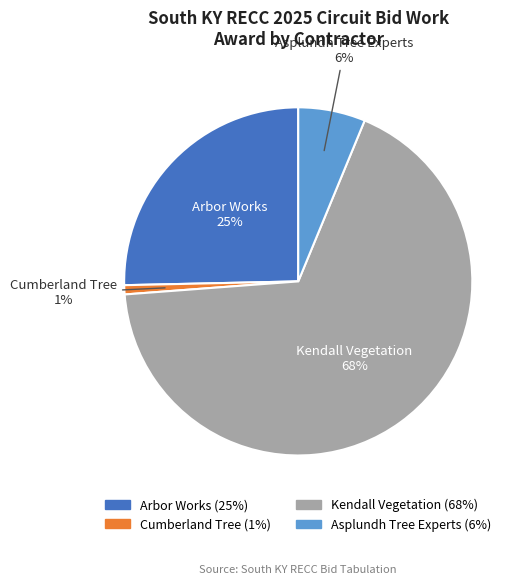

Rank the categories by value from lowest to highest.

Cumberland Tree, Asplundh Tree Experts, Arbor Works, Kendall Vegetation